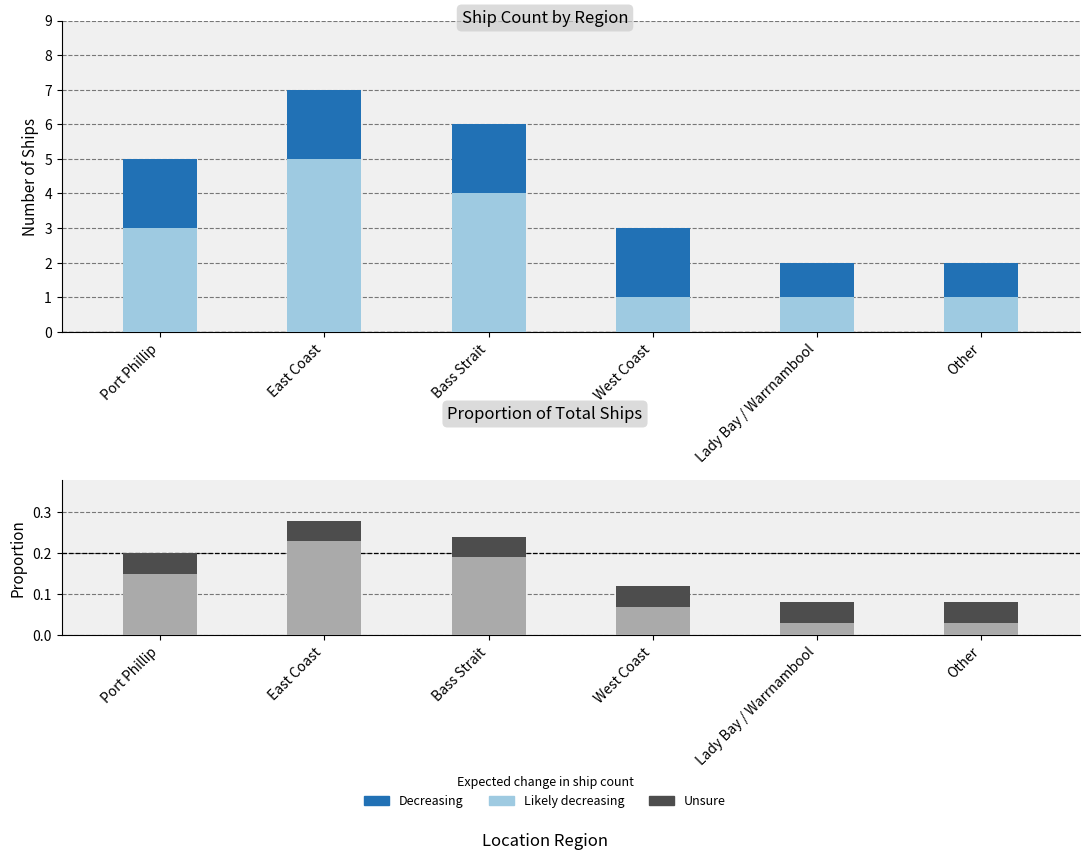

Is it true that Unsure equals 0.4 at Bass Strait?

False